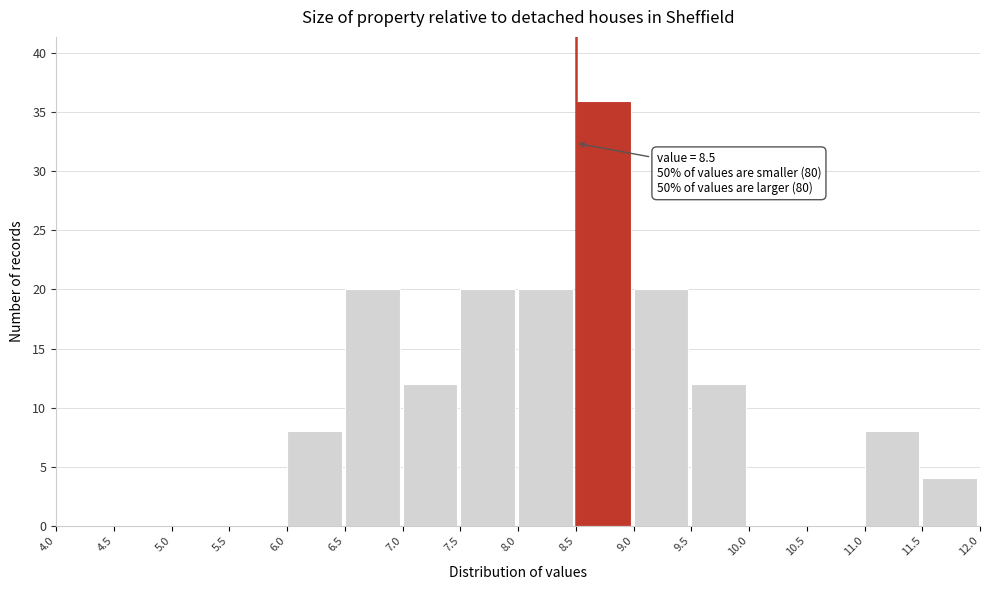

Over which range of the x-axis is the bar tallest?

8.5 to 9.0